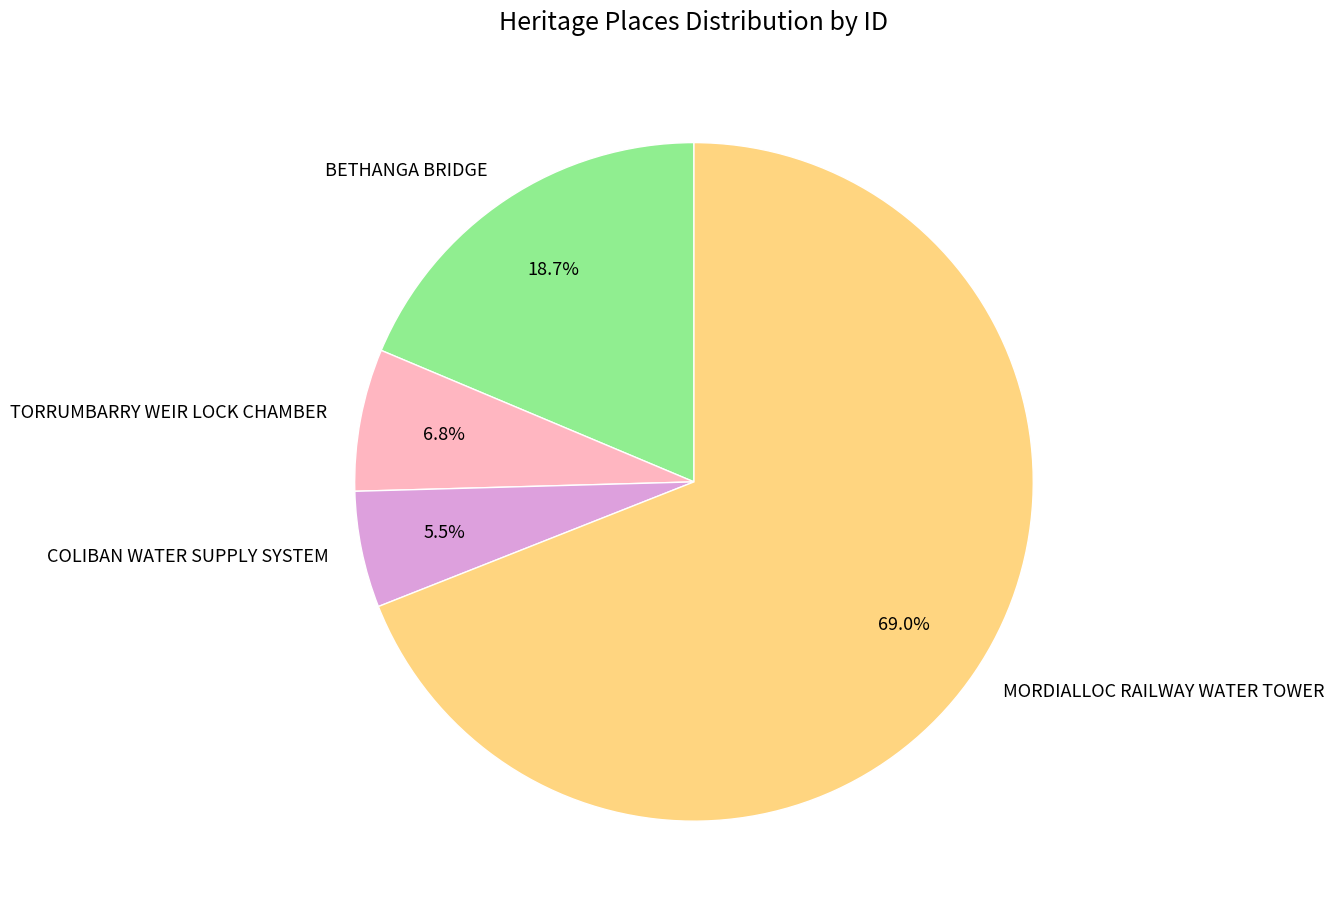

To the nearest percent, what percentage of the pie is MORDIALLOC RAILWAY WATER TOWER?

69%